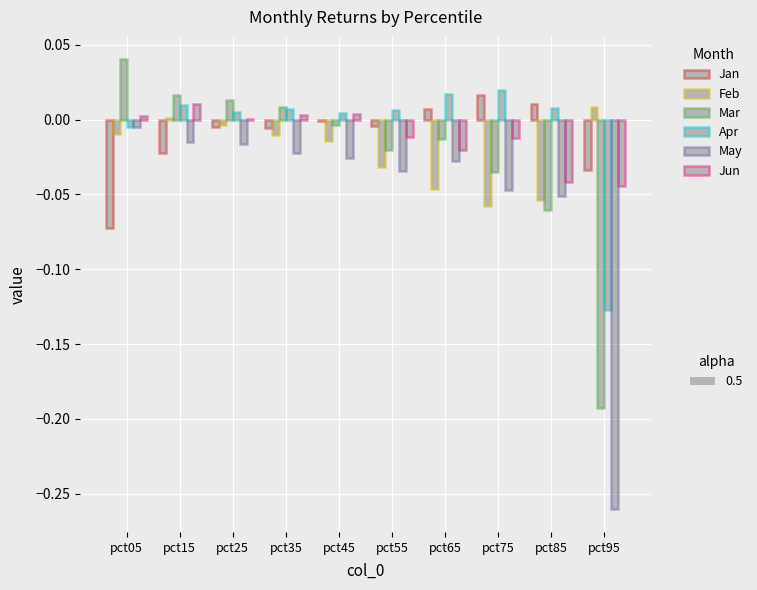

At which category is the sum across all series the highest?

pct15